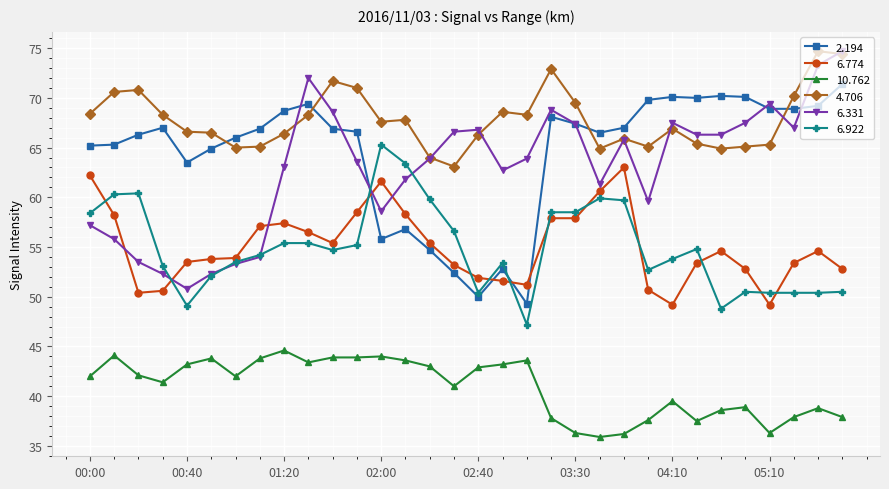

Does the chart display data point markers on the line(s)?

Yes